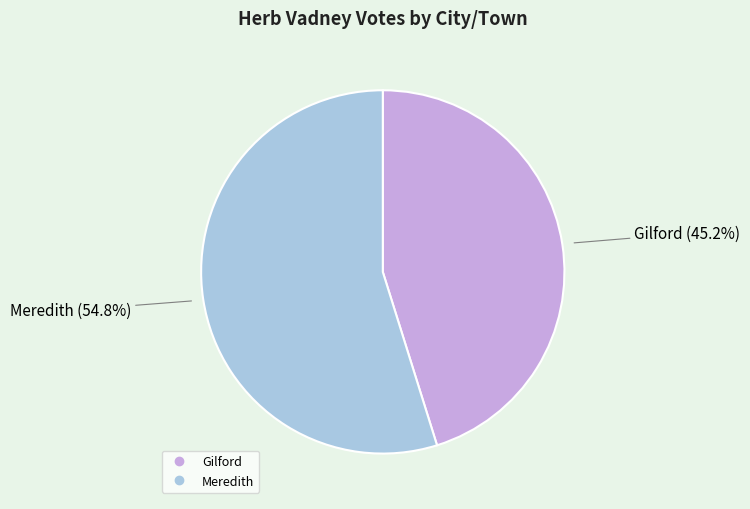

Count the number of slices in the pie.

2